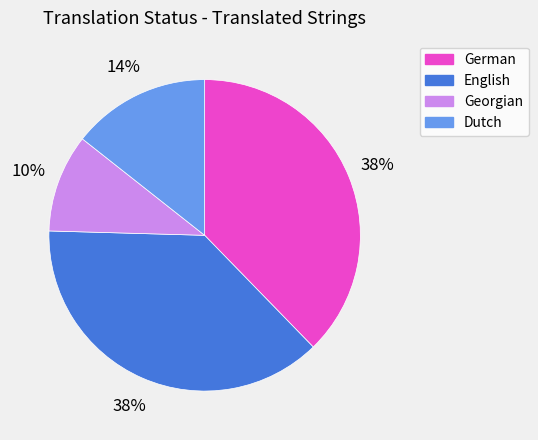

To the nearest percent, what percentage of the pie is Dutch?

14%